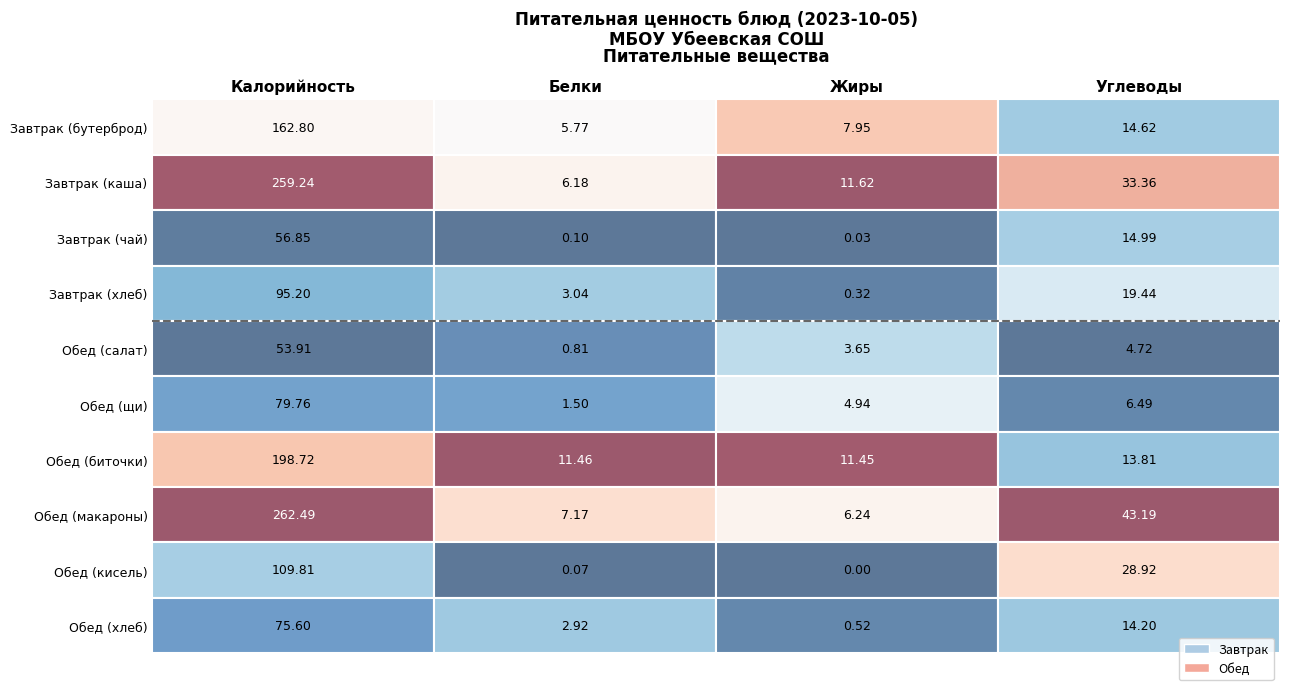

Between Завтрак (каша) and Завтрак (чай), which series saw the biggest shift?

Завтрак (каша)